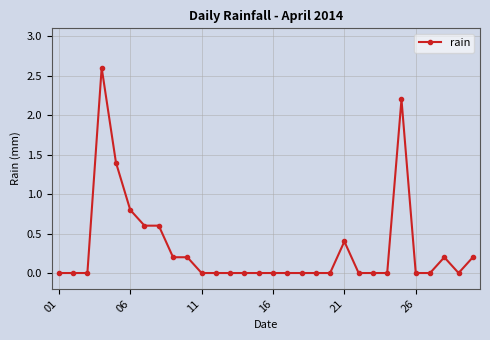

What is the difference between the maximum and minimum values?

2.6